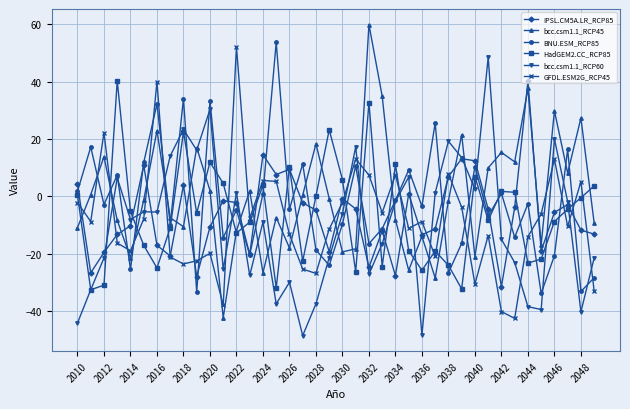

Does the chart have visible grid lines?

Yes